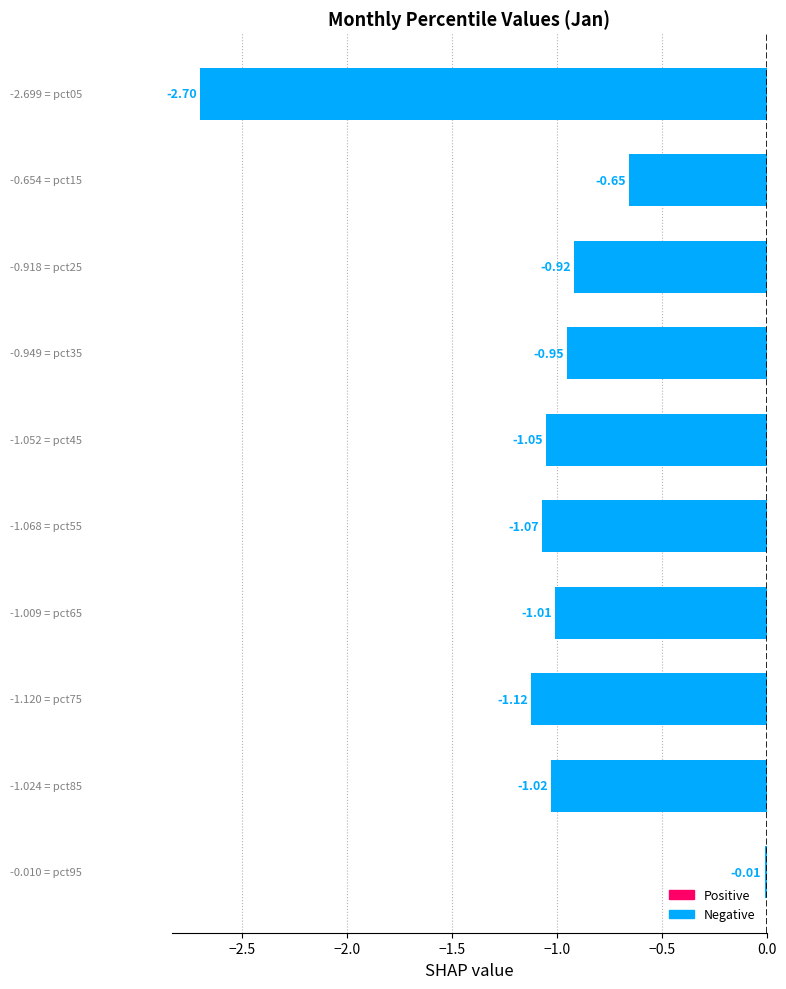

What is the difference between the maximum and minimum values?

2.7